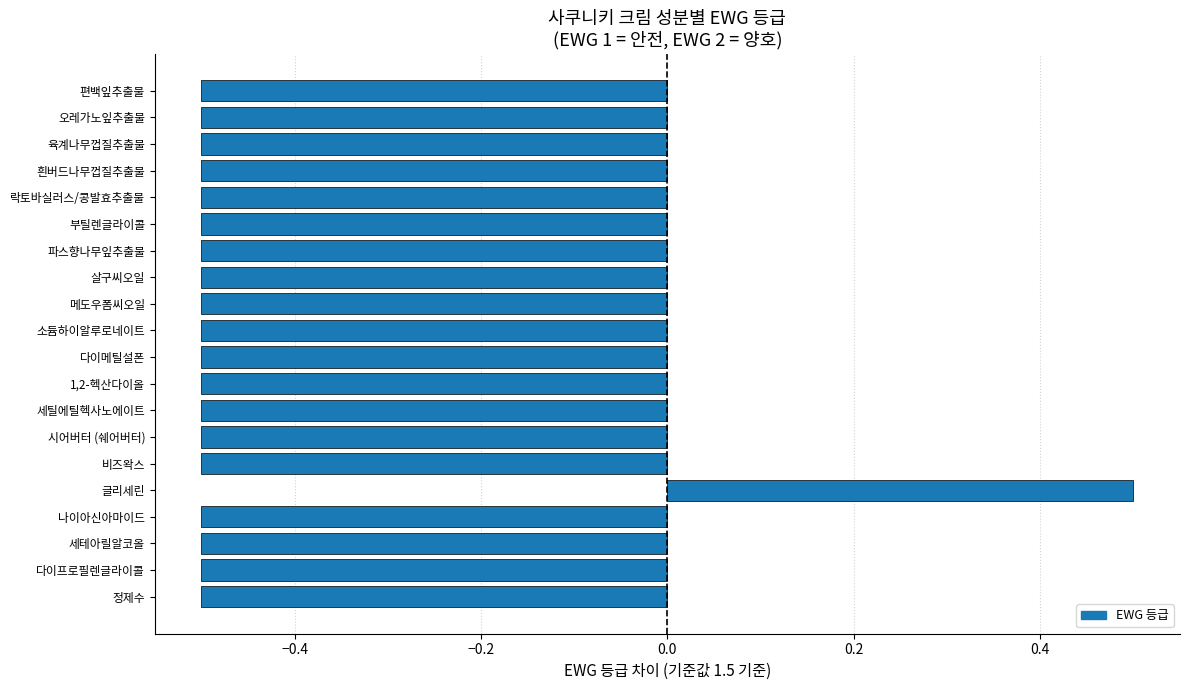

What is the approximate value at 오레가노잎추출물?

-0.5